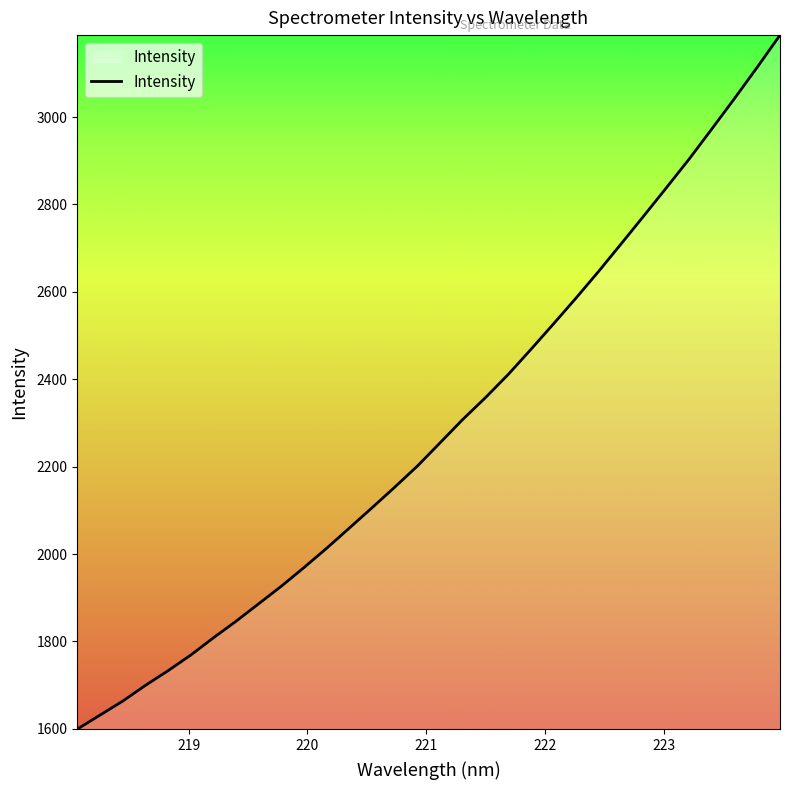

What is the smallest value displayed?

1599.1